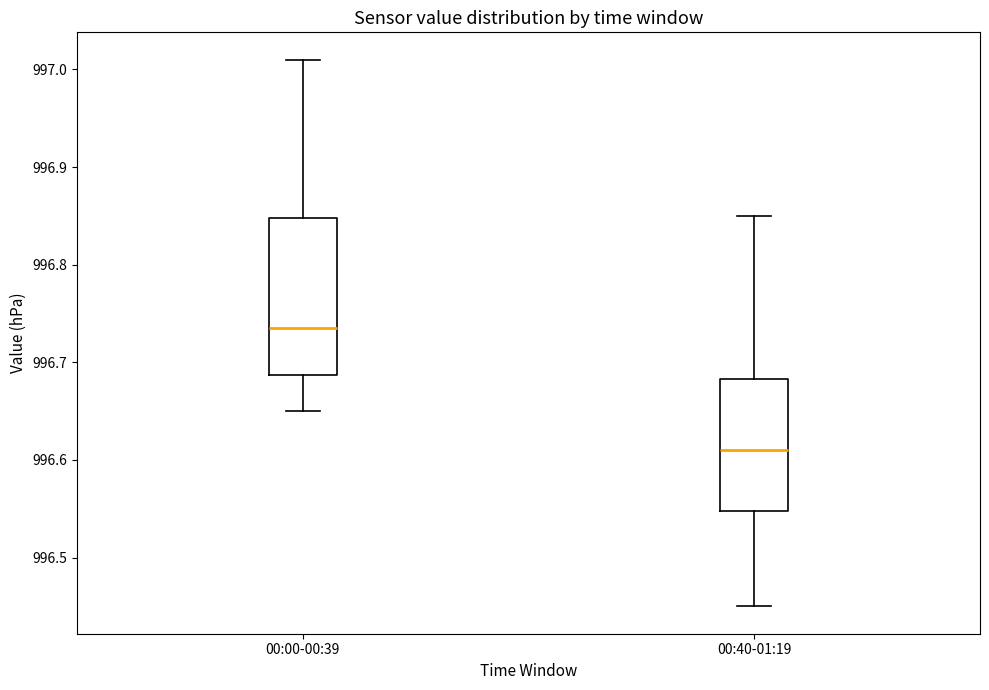

Where does the upper whisker of the box for 00:40-01:19 end on the y-axis? The values are not printed on the chart, so give them approximately, as read against the axis.

996.85